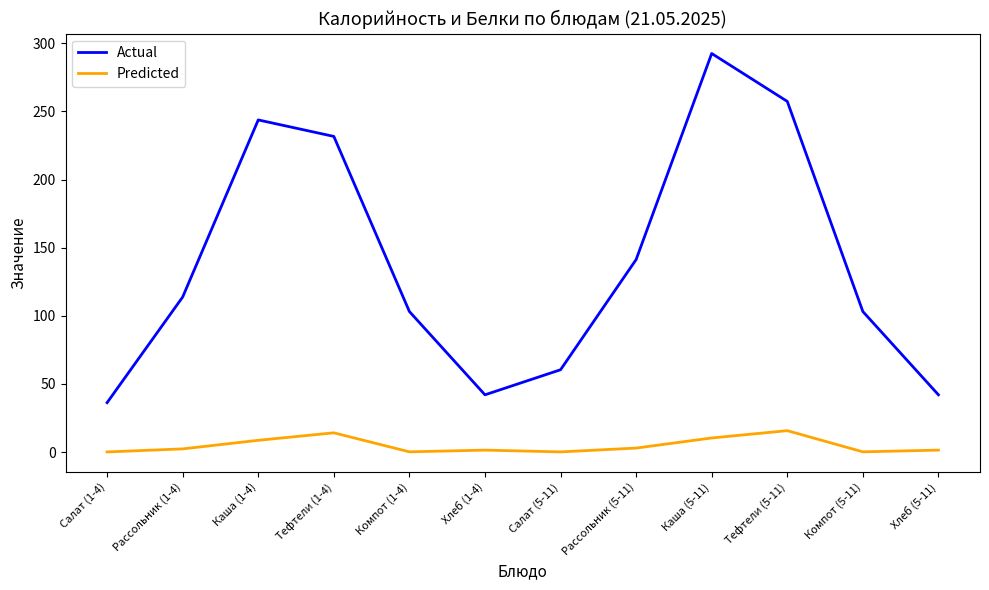

Read the Predicted value at Тефтели (1-4).

14.1